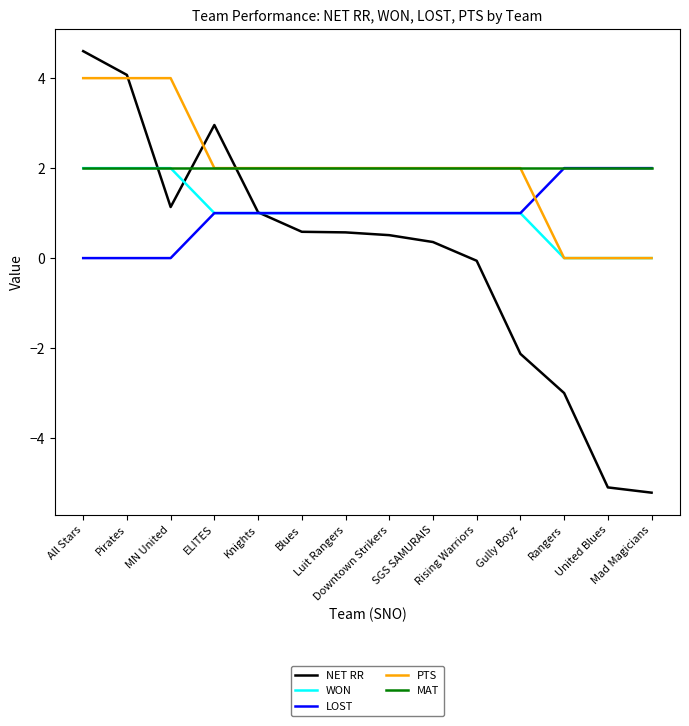

What is the difference between the maximum and second lowest values in the PTS series?

4.0